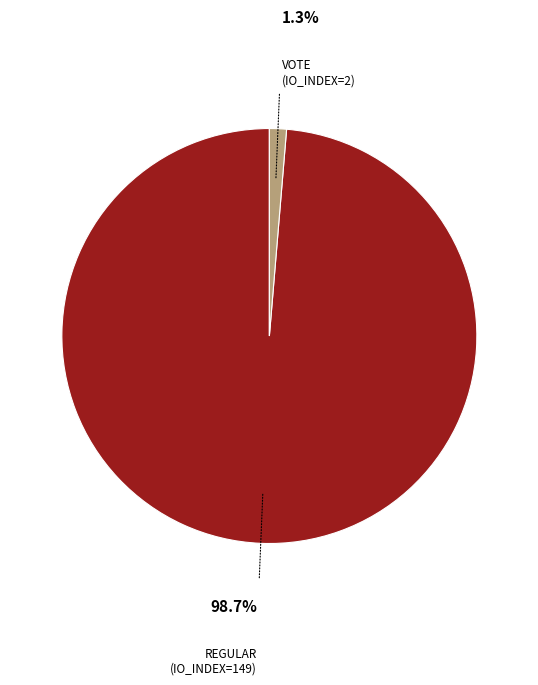

Does any single category account for the majority?

Yes